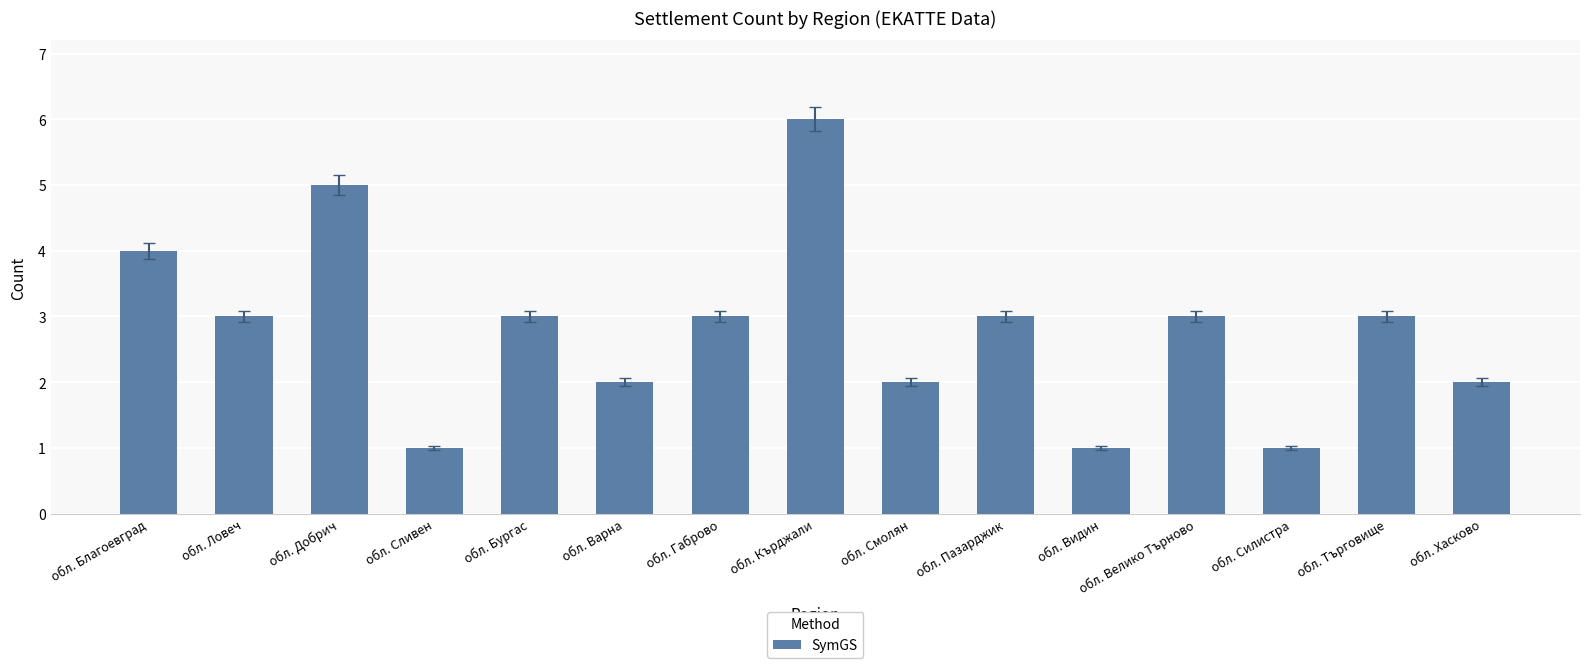

What is the change in value from обл. Благоевград to обл. Бургас?

-1